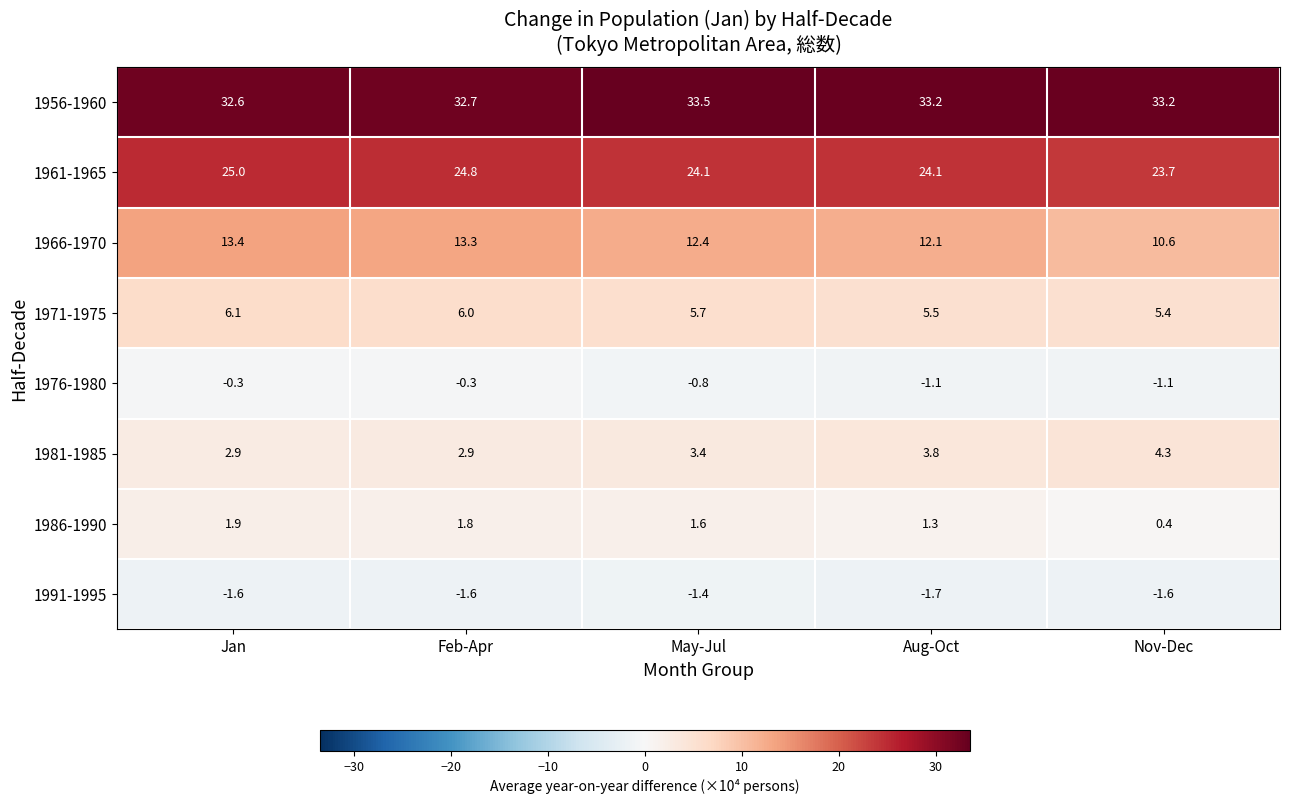

What is the highest value of the 1956-1960 series?

33.5